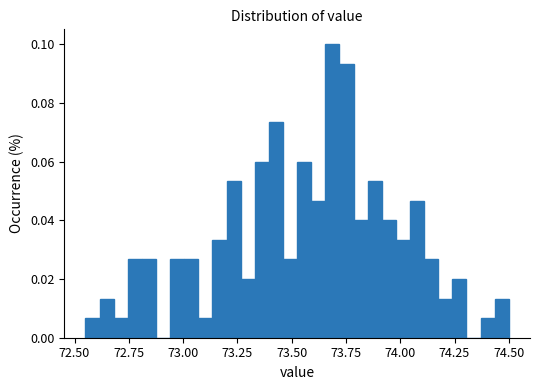

Around what value on the x-axis is the tallest bar? Give the approximate position of its centre, as read against the axis.

73.70